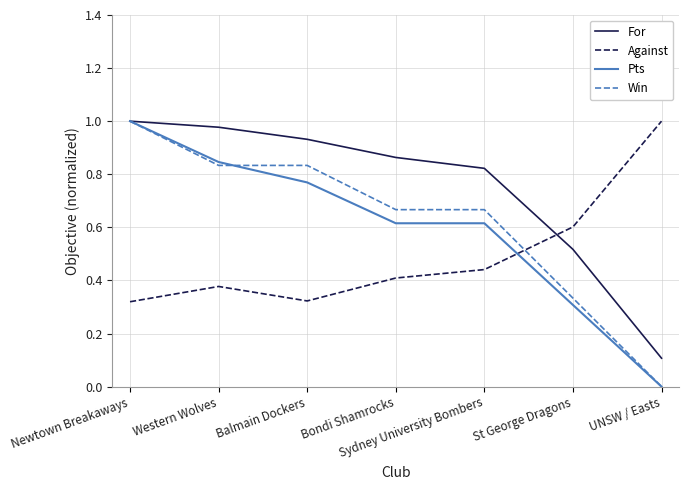

At which category is the sum across all series the highest?

Newtown Breakaways